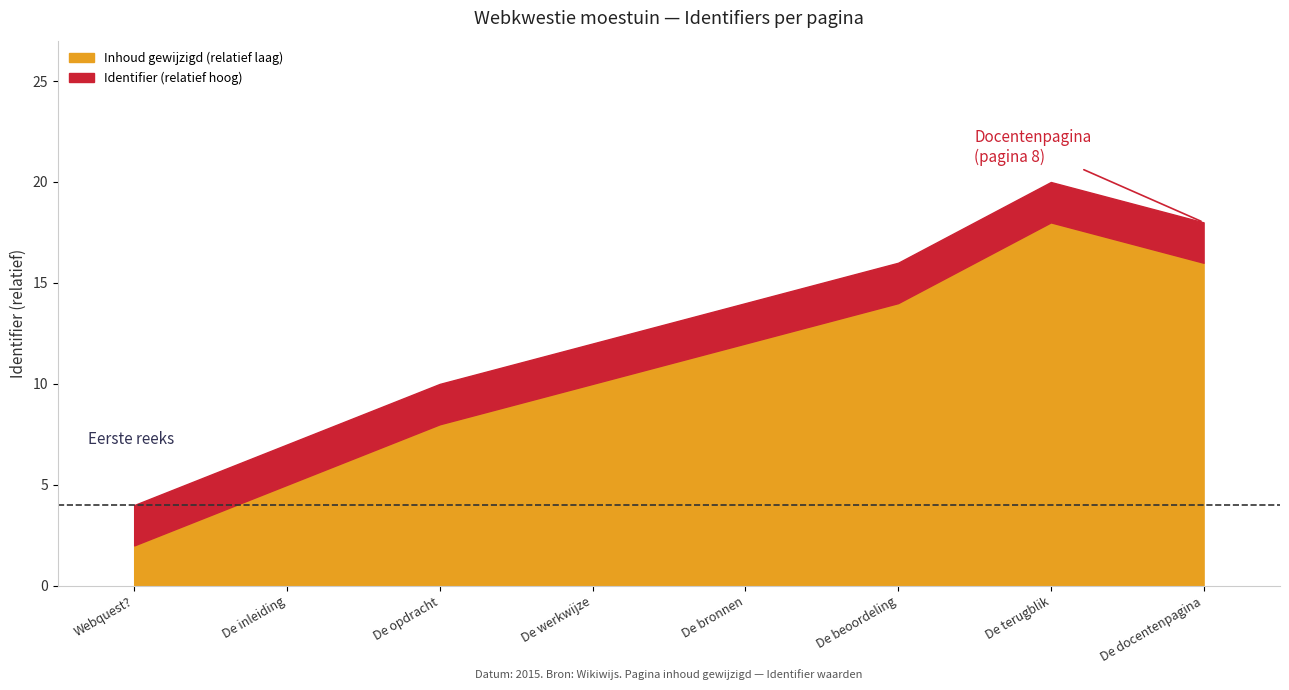

List the labels in order of Inhoud gewijzigd (relatief laag) value, largest first.

De terugblik, De docentenpagina, De beoordeling, De bronnen, De werkwijze, De opdracht, De inleiding, Webquest?